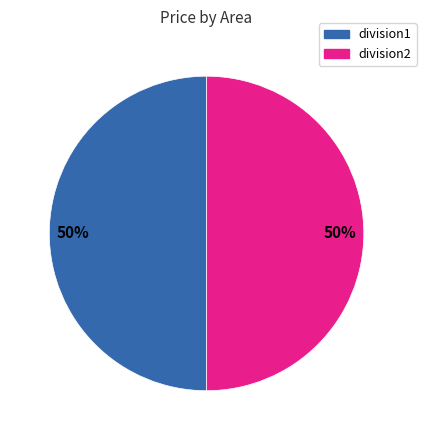

To the nearest percent, what is the combined percentage of division2 and division1?

100%